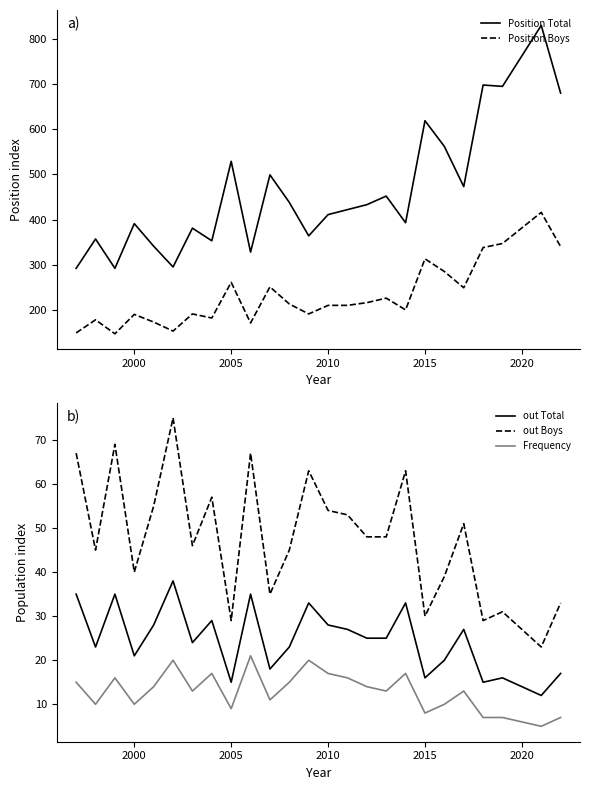

What is the lowest value of the Position Boys series?

147